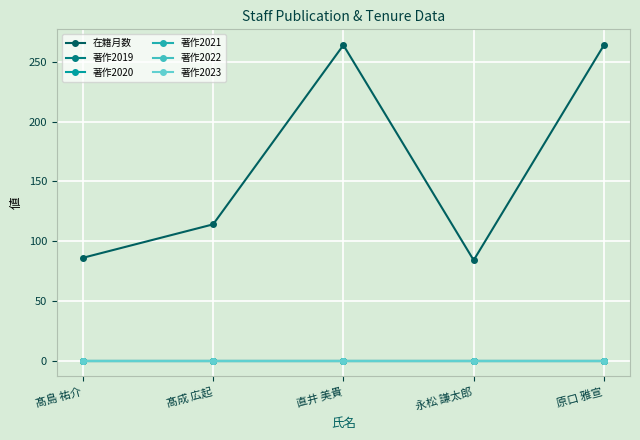

List the series in order of their peak value, lowest first.

著作2019, 著作2020, 著作2021, 著作2022, 著作2023, 在籍月数